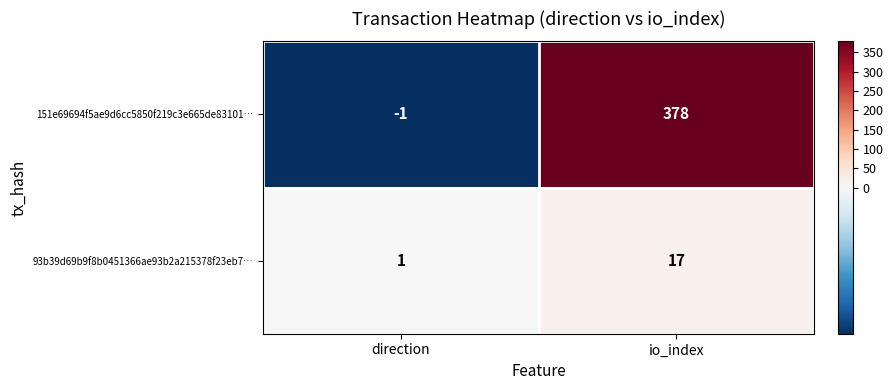

What is the sum of the 93b39d69b9f8b0451366ae93b2a215378f23eb7… values at direction and io_index?

18